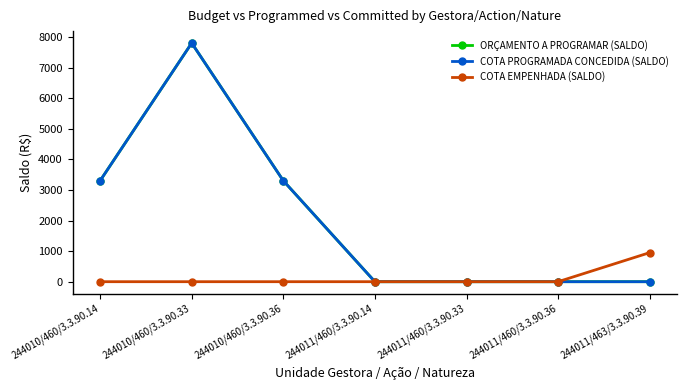

True or false: COTA EMPENHADA (SALDO) has more than 0 interior local peaks.

False